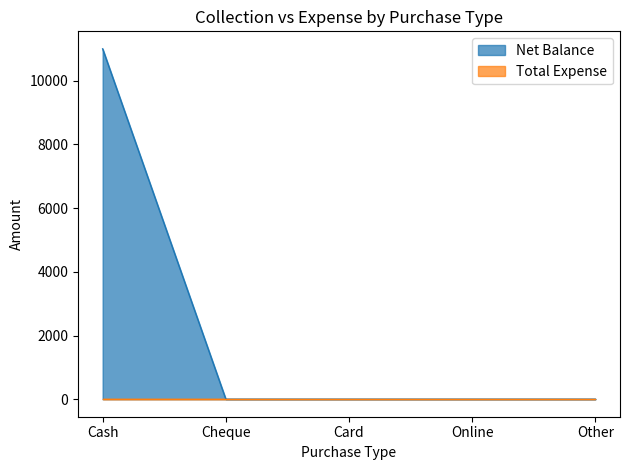

How many data points does each series have?

5